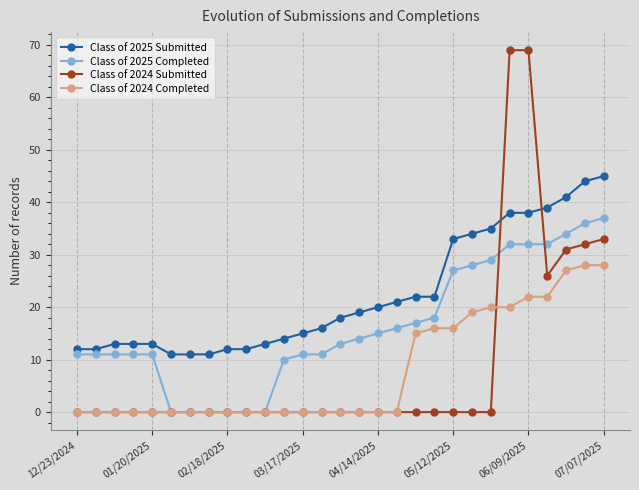

True or false: Class of 2025 Submitted and Class of 2024 Completed intersect in this chart.

False